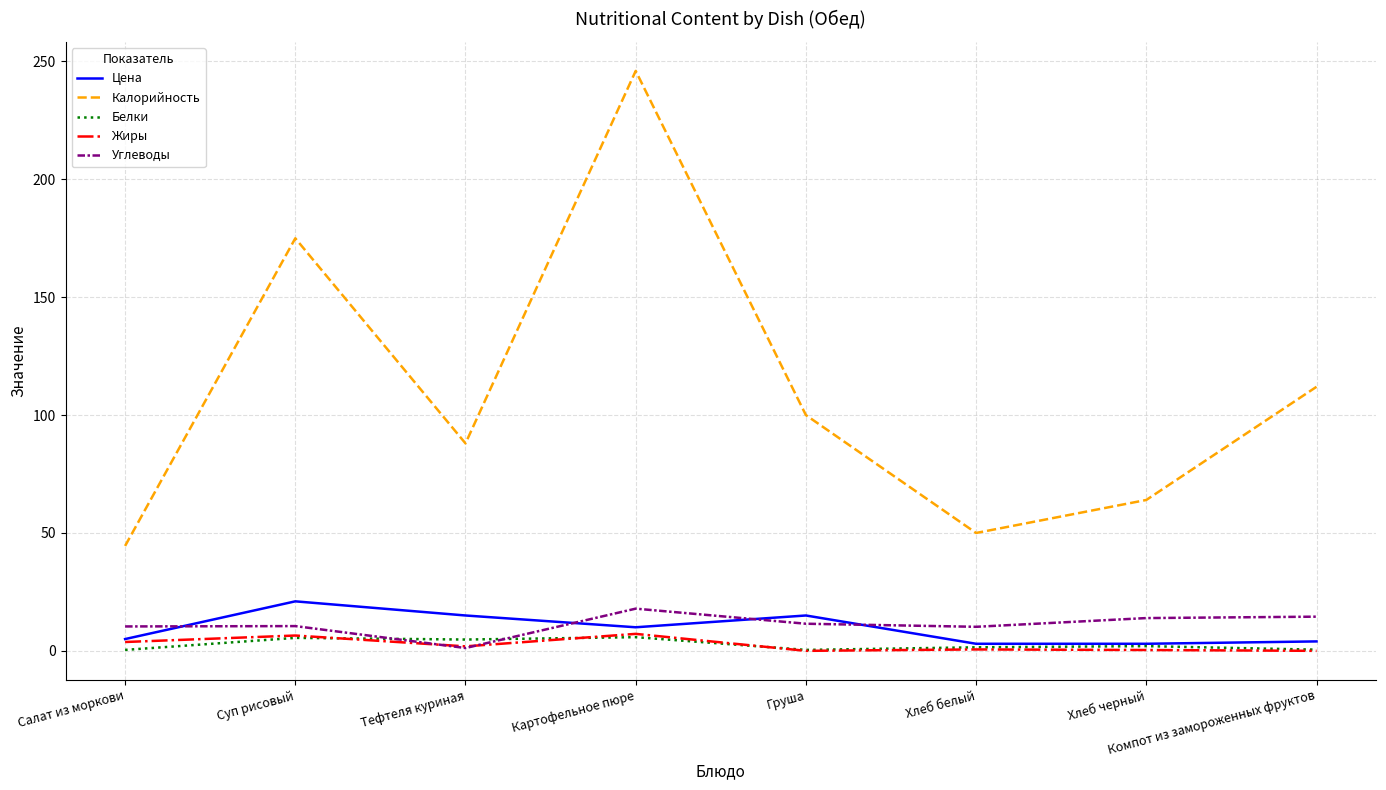

What is the difference between the maximum and minimum values in the Калорийность series?

201.5